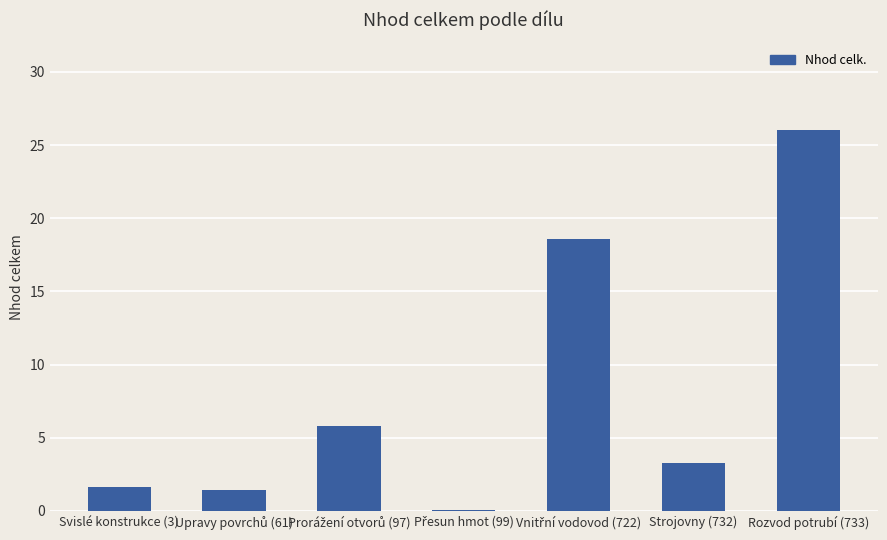

True or false: the data shows 38.8 at Rozvod potrubí (733).

False